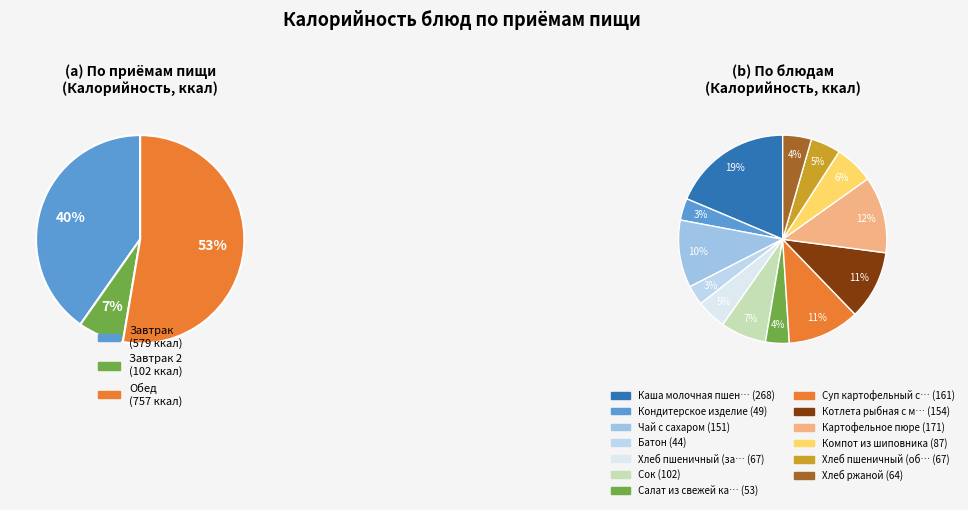

What percentage do Кондитерское изделие and Картофельное пюре together represent?

15.3%